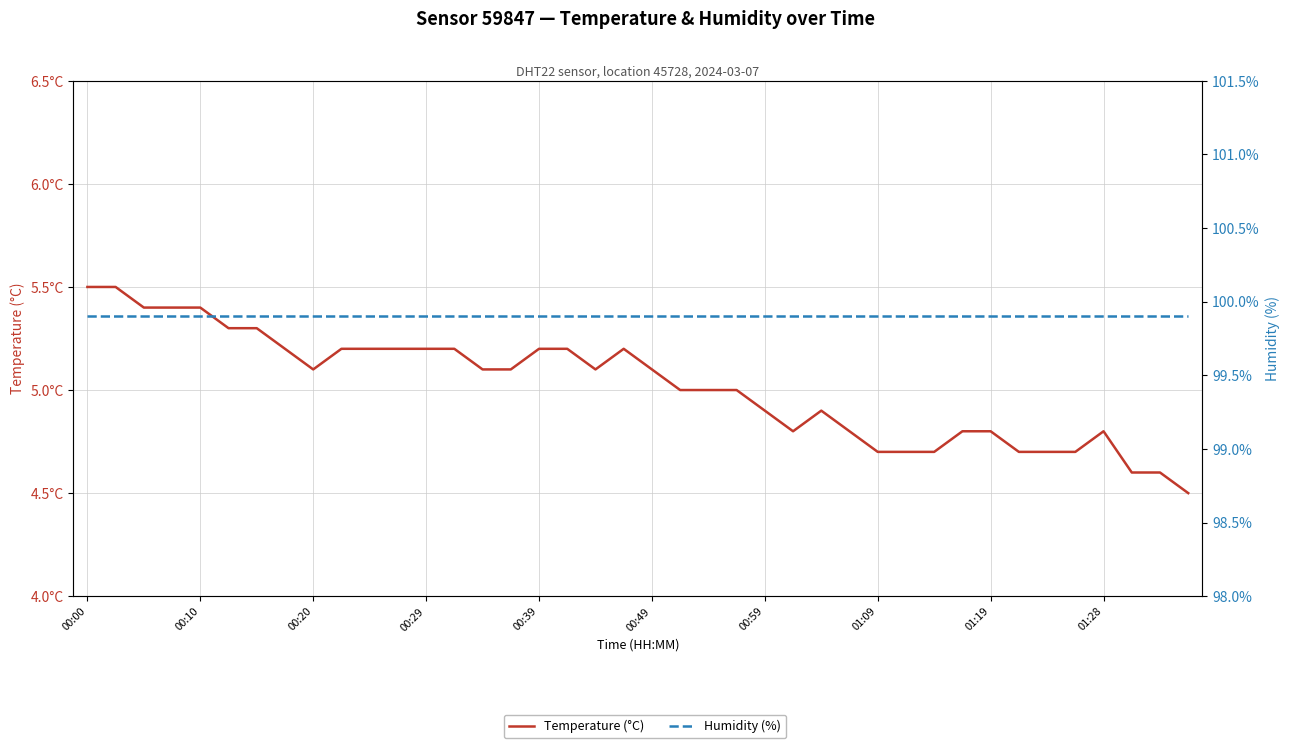

Does the chart have visible grid lines?

Yes